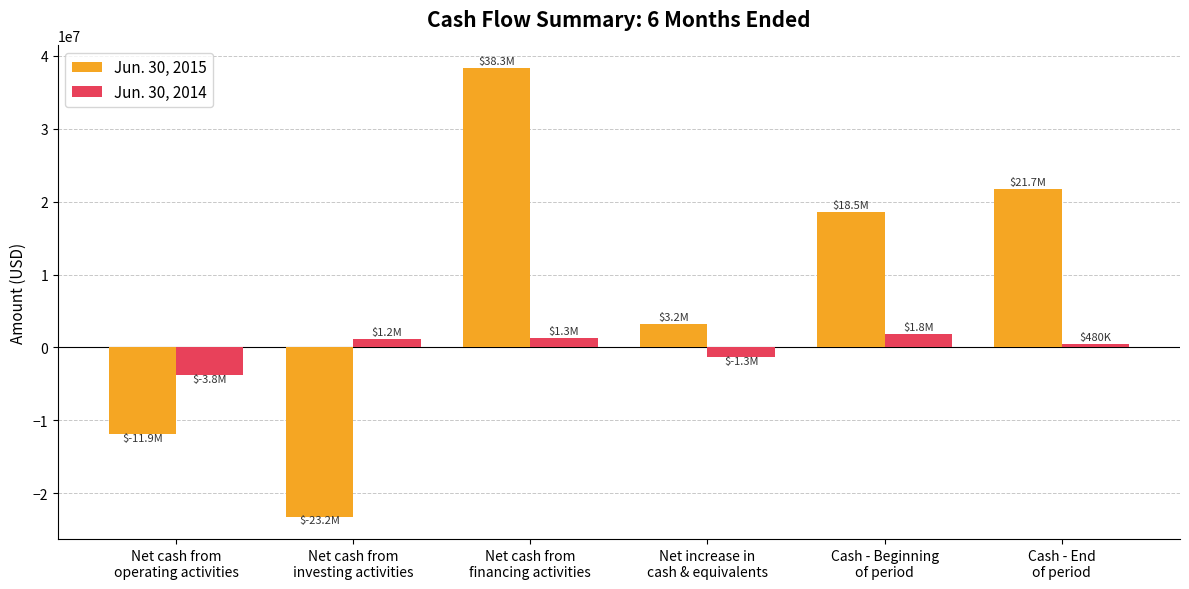

How many negative values does the Jun. 30, 2014 series have?

2